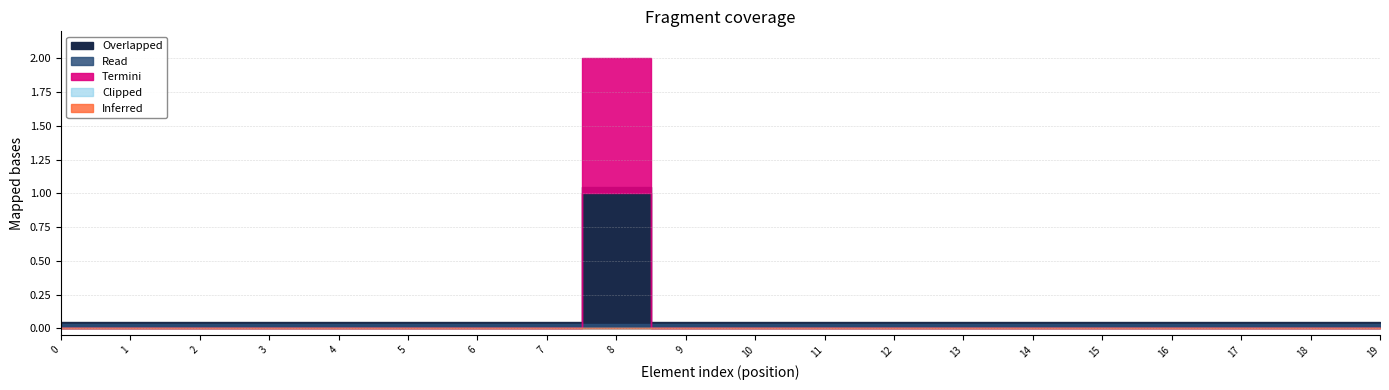

True or false: Min and Base Min intersect in this chart.

False